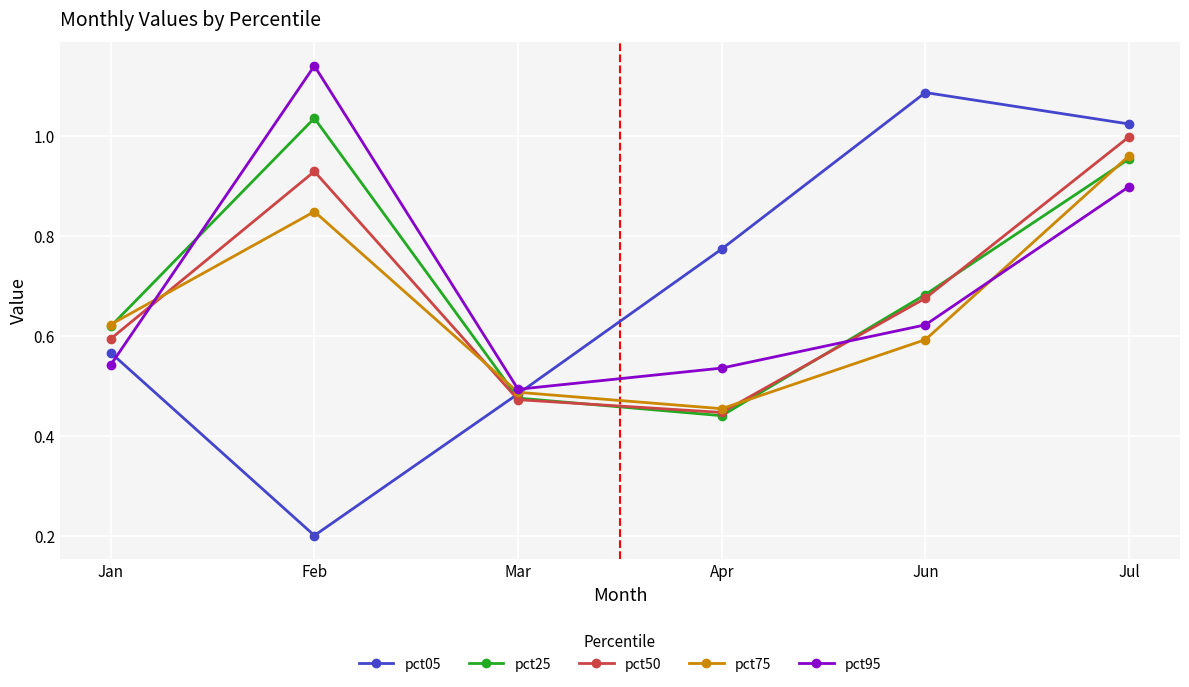

Is it true that pct25 equals 1.0 at Jun?

False